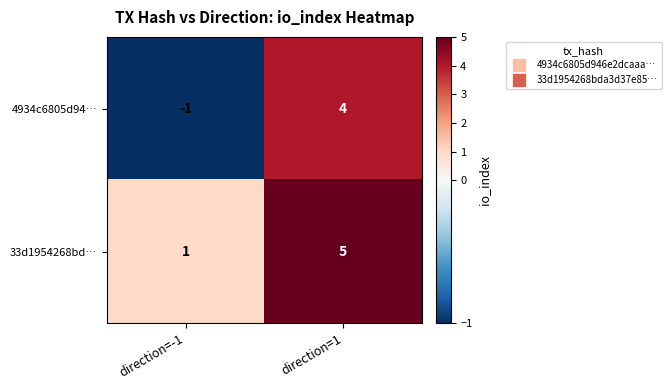

How many data points does each series have?

2